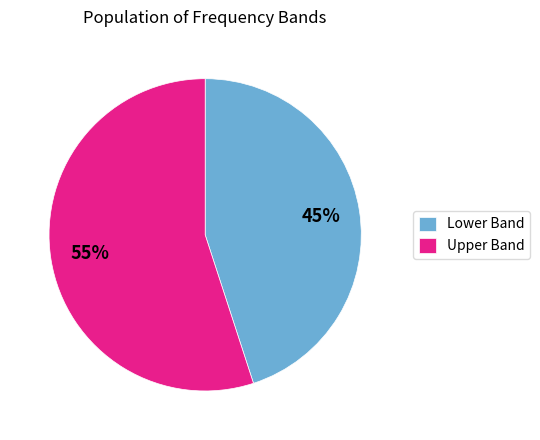

Approximately how many times larger is the value at Lower Band compared to Upper Band?

0.8